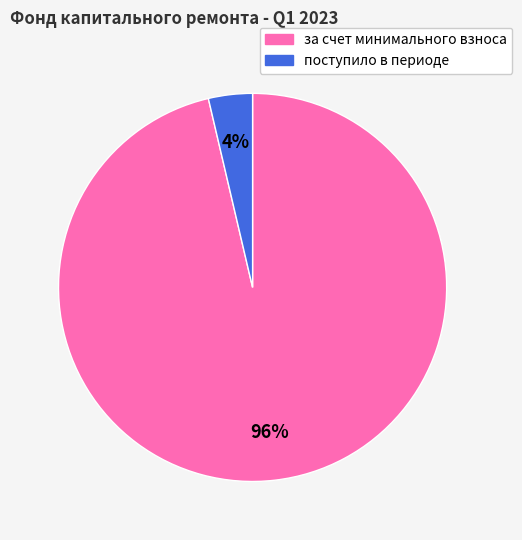

How many slices are in this pie chart?

2